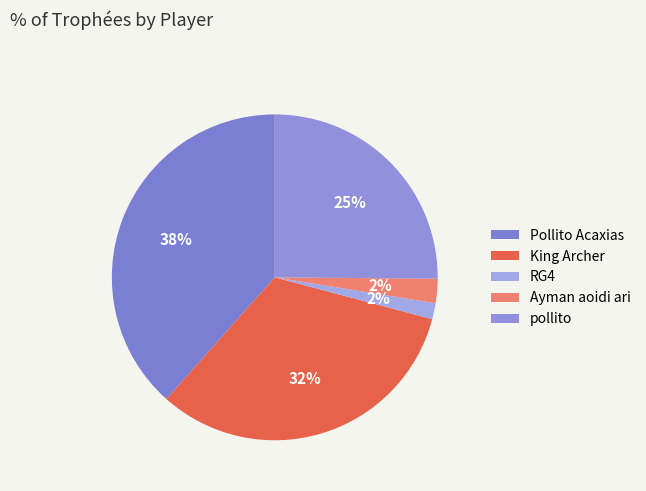

How many segments does this pie chart have?

5